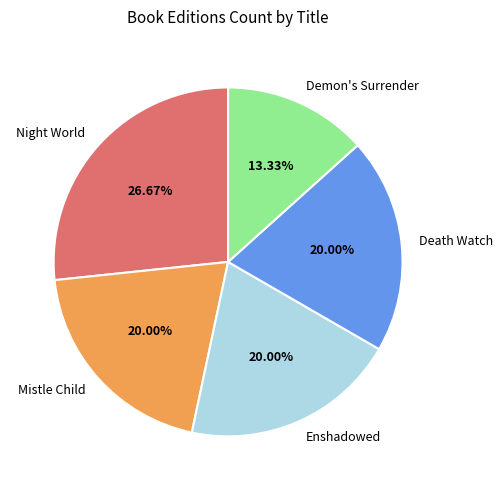

Which slice is the smallest?

Demon's Surrender